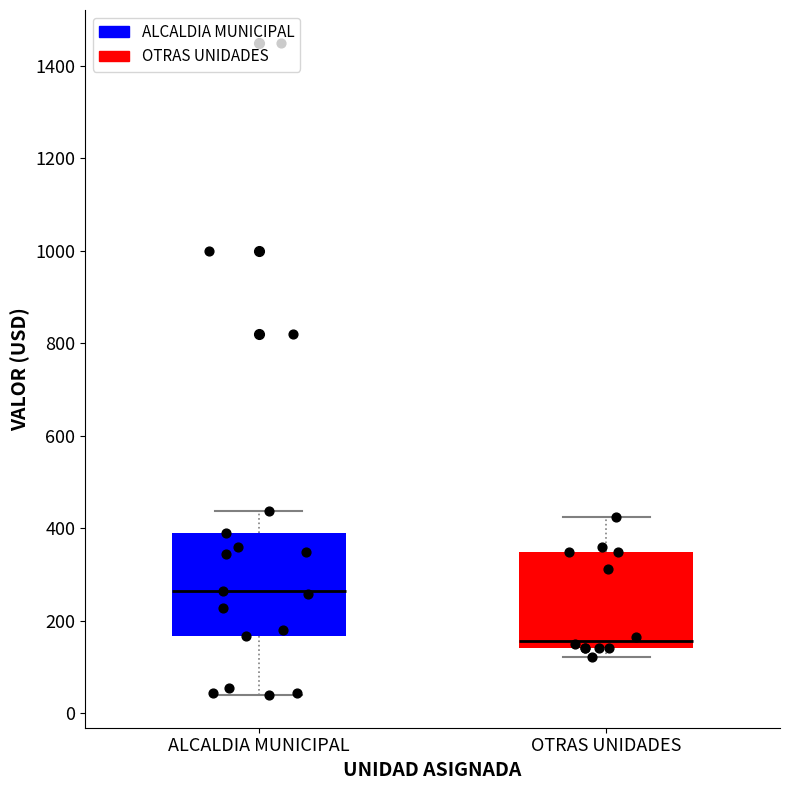

Reading left to right, transcribe this box plot: for each box, give where its median line is, the range the box spans, and where its two whiskers end, as read against the y-axis. The values are not printed on the chart, so give them approximately, as read against the axis.

ALCALDIA MUNICIPAL: median 260, box 160 to 380, whiskers 40 to 440
OTRAS UNIDADES: median 160, box 140 to 340, whiskers 120 to 420